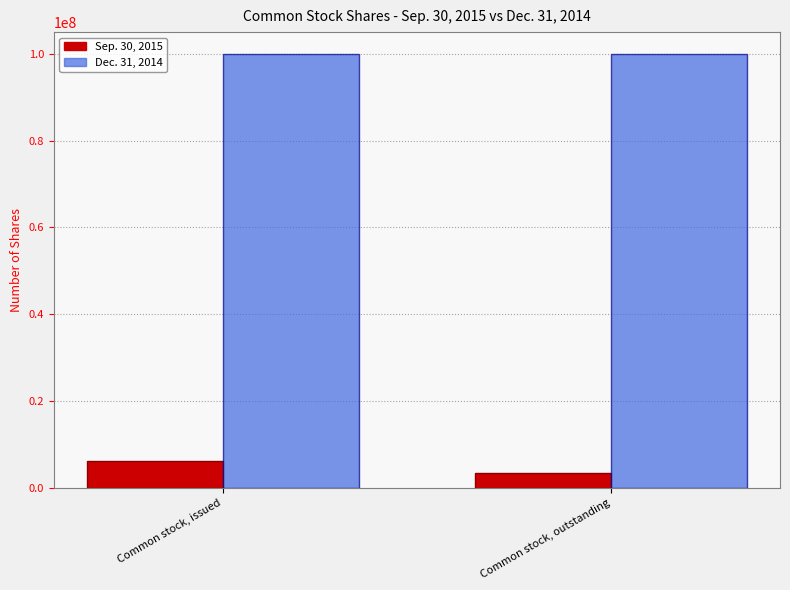

Read the Sep. 30, 2015 value at Common stock, issued, to the nearest 50.

6300000